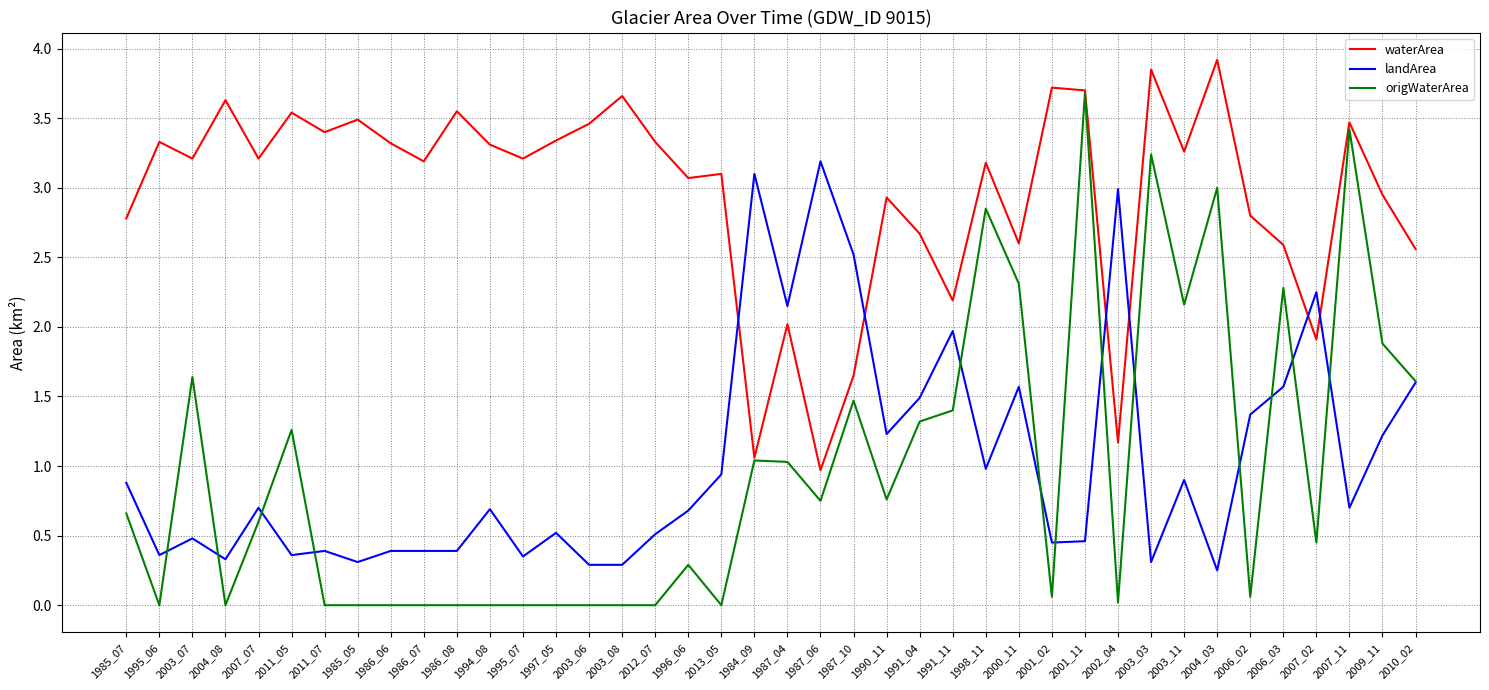

List the series in order of their peak value, lowest first.

landArea, origWaterArea, waterArea